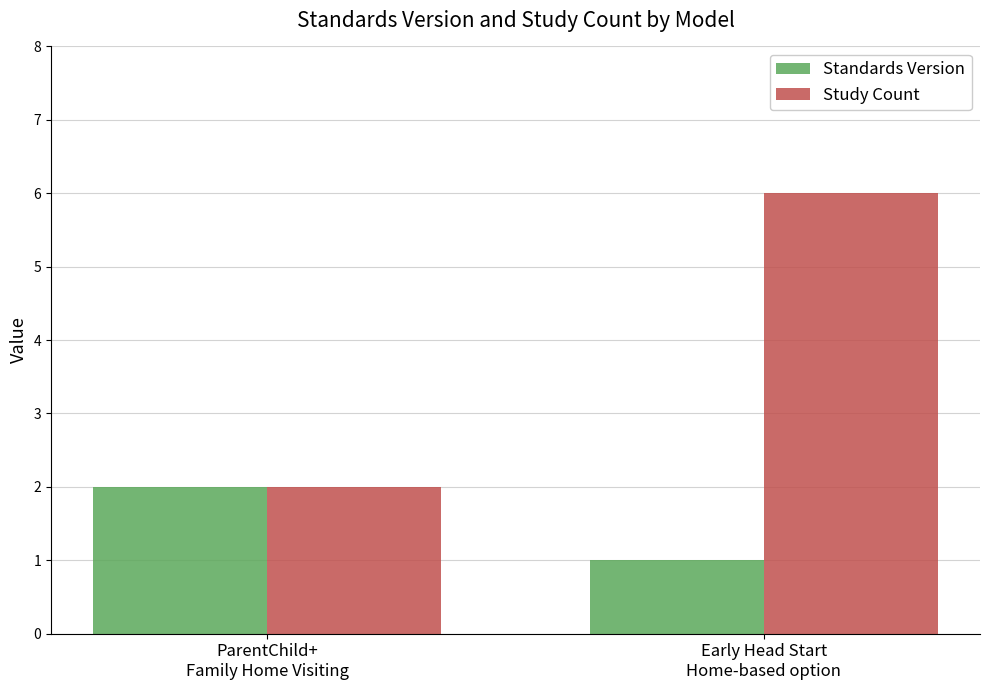

List the series in order of their peak value, lowest first.

Standards Version, Study Count